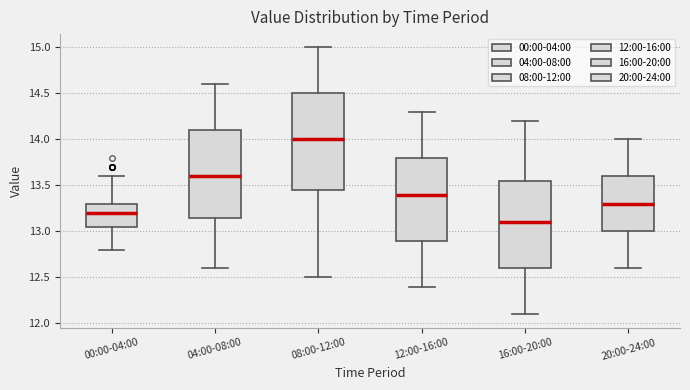

Which box has the lowest median line?

16:00-20:00